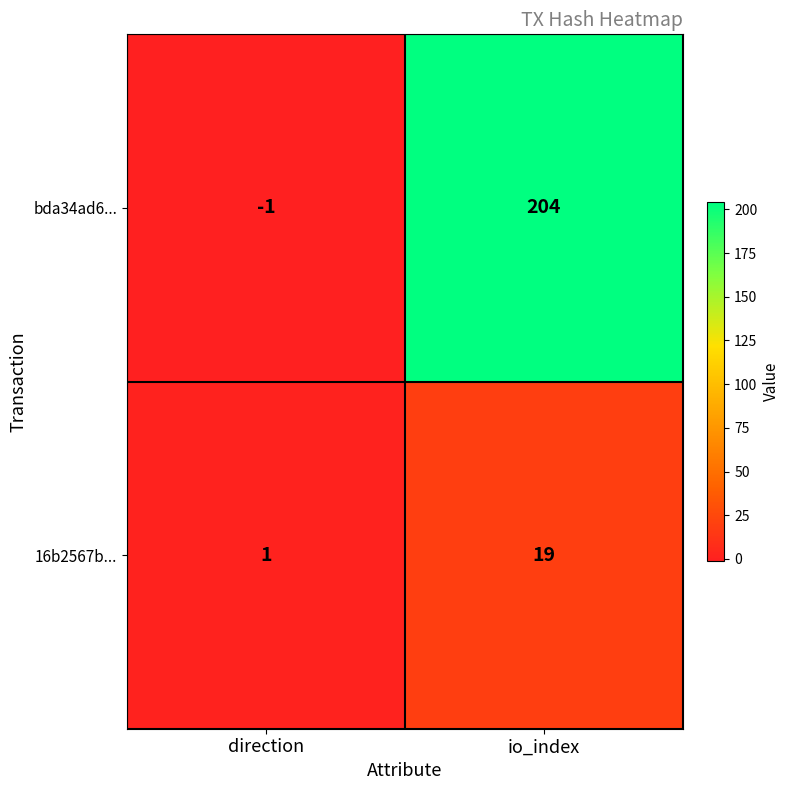

List the labels in order of 16b2567b... value, smallest first.

direction, io_index